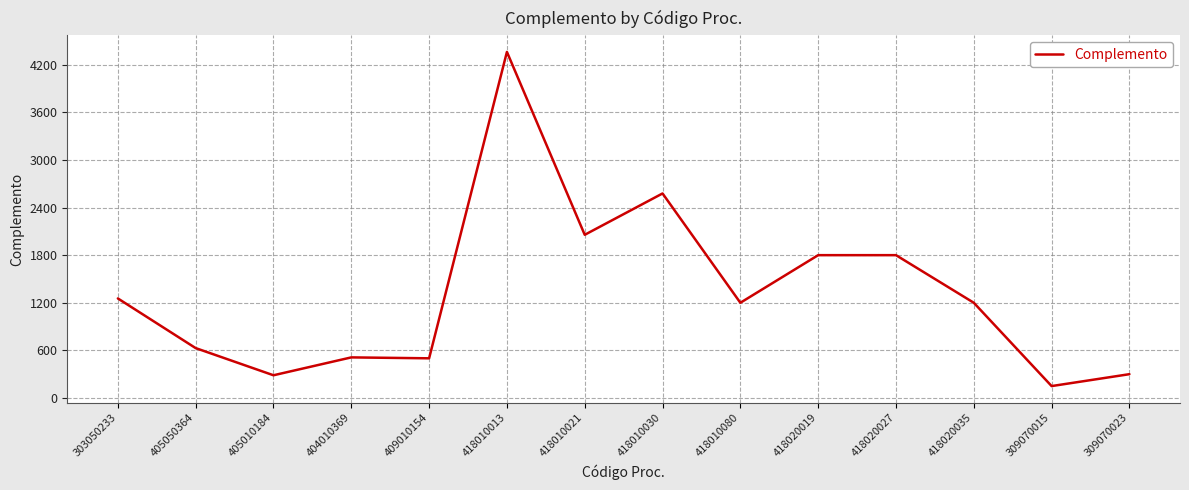

True or false: the data shows 1200.0 at 418020035.

True